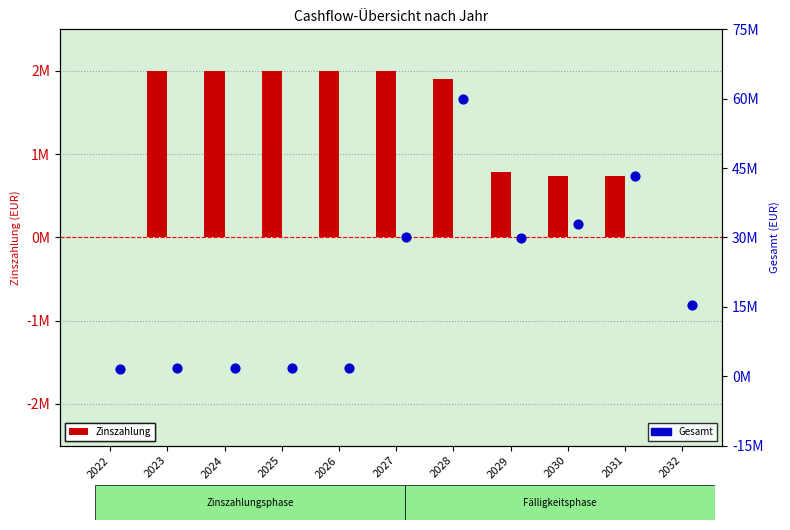

Which series reaches the maximum Y coordinate?

Zinszahlung